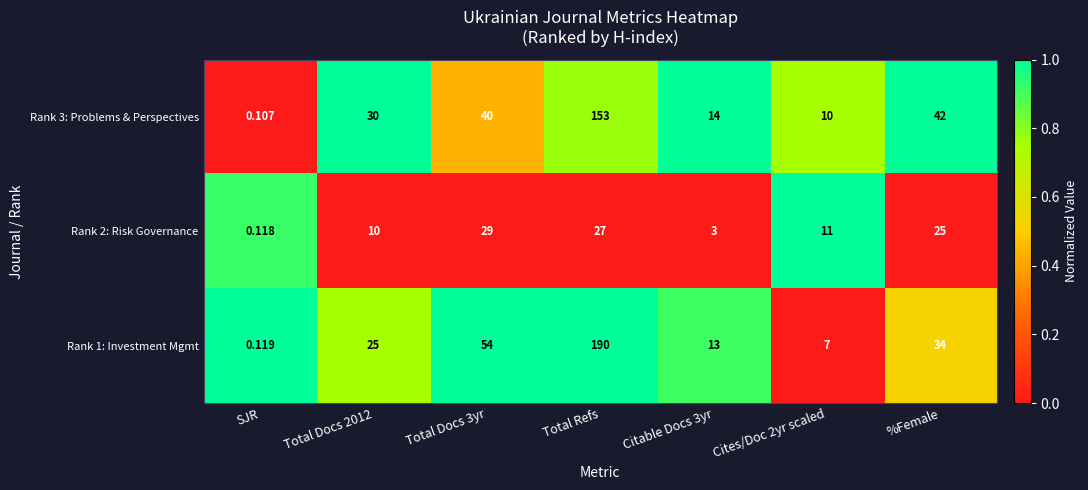

At which category is the sum across all series the highest?

Total Refs